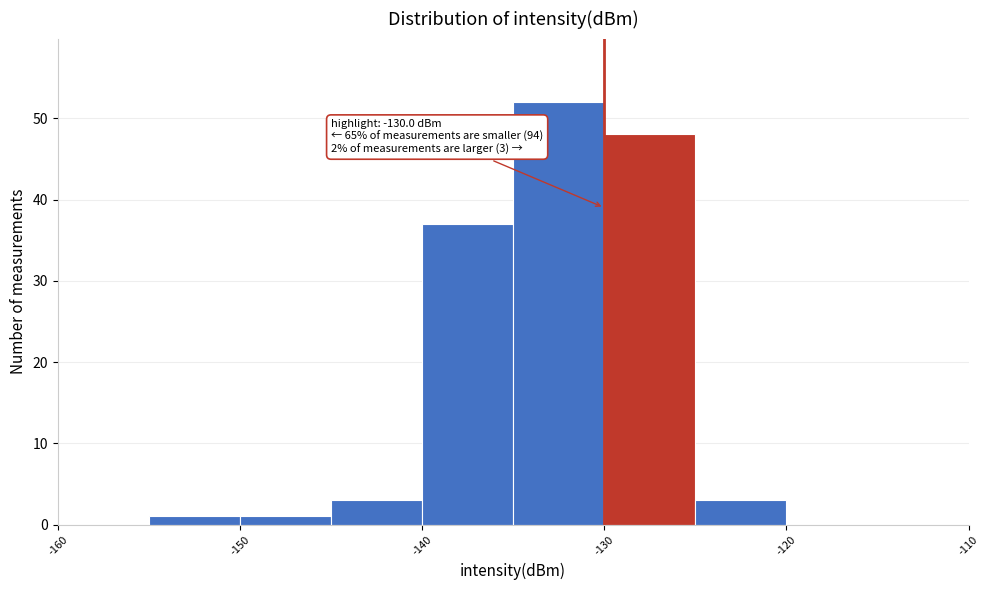

Over which range of the x-axis is the bar tallest?

-135 to -130